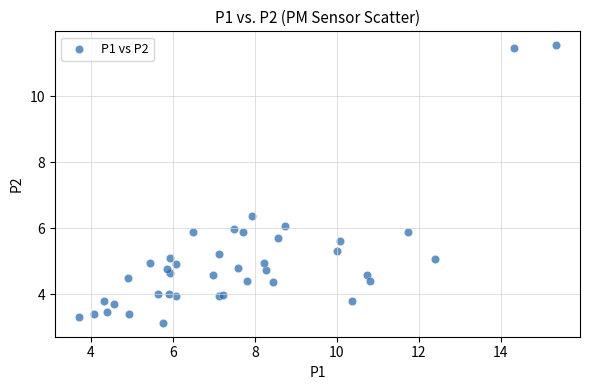

What Y value in the scatter plot is closest to 7?

6.4